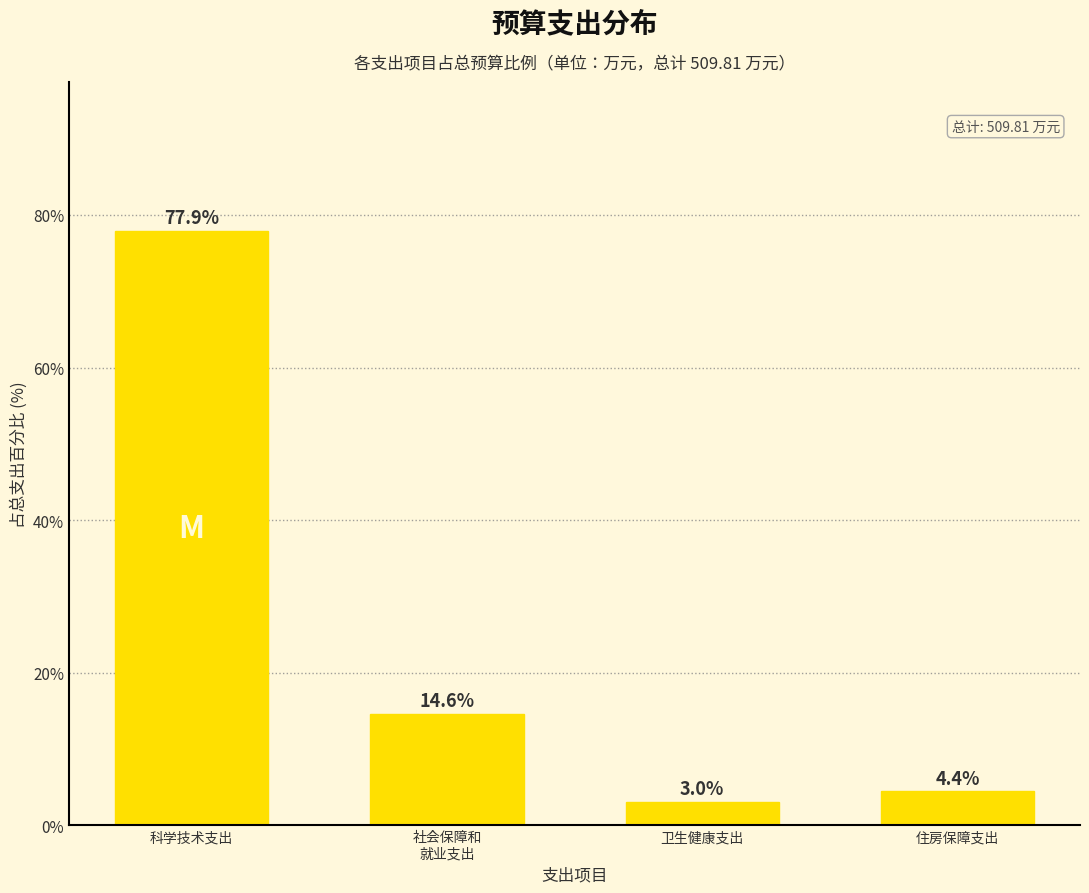

Reading left to right, transcribe all the data shown in this chart.

77.9	14.6	3.0	4.4